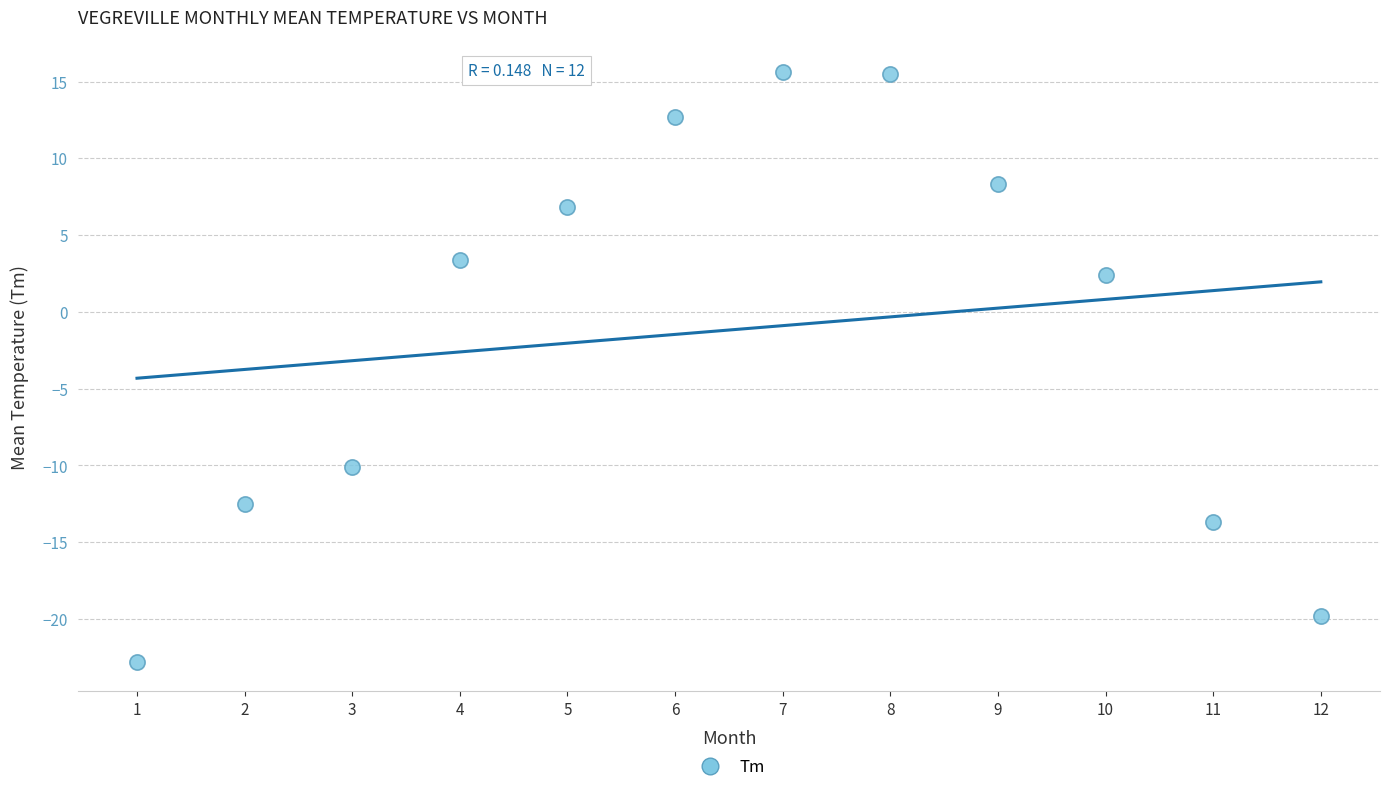

What is the average Y value?

-1.2